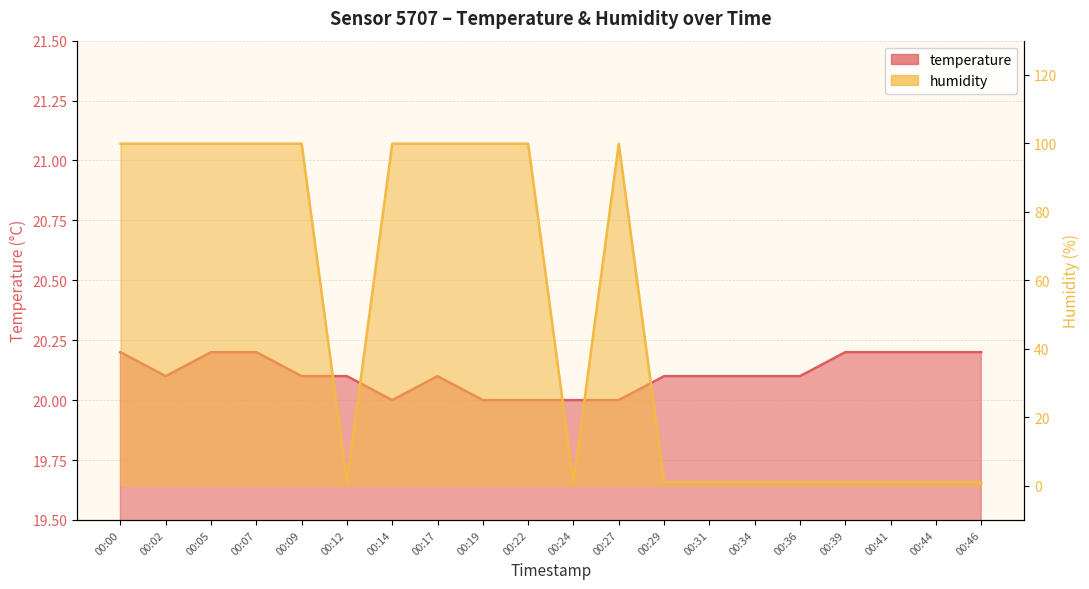

After their last crossing, which series has the higher values: humidity or temperature?

temperature